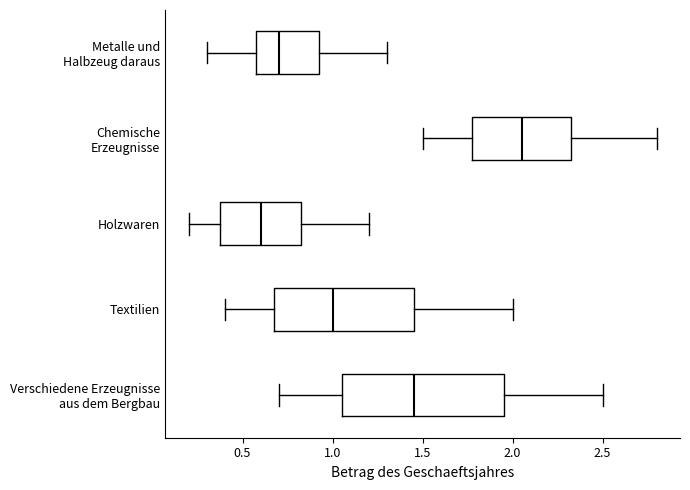

Reading bottom to top, read every box against the x-axis: the position of its median line, the range the box covers, and the ends of its whiskers. The values are not printed on the chart, so give them approximately, as read against the axis.

Verschiedene Erzeugnisse aus dem Bergbau: median 1.45, box 1.05 to 1.95, whiskers 0.70 to 2.50
Textilien: median 1.00, box 0.70 to 1.45, whiskers 0.40 to 2.00
Holzwaren: median 0.60, box 0.40 to 0.85, whiskers 0.20 to 1.20
Chemische Erzeugnisse: median 2.05, box 1.80 to 2.35, whiskers 1.50 to 2.80
Metalle und Halbzeug daraus: median 0.70, box 0.60 to 0.95, whiskers 0.30 to 1.30